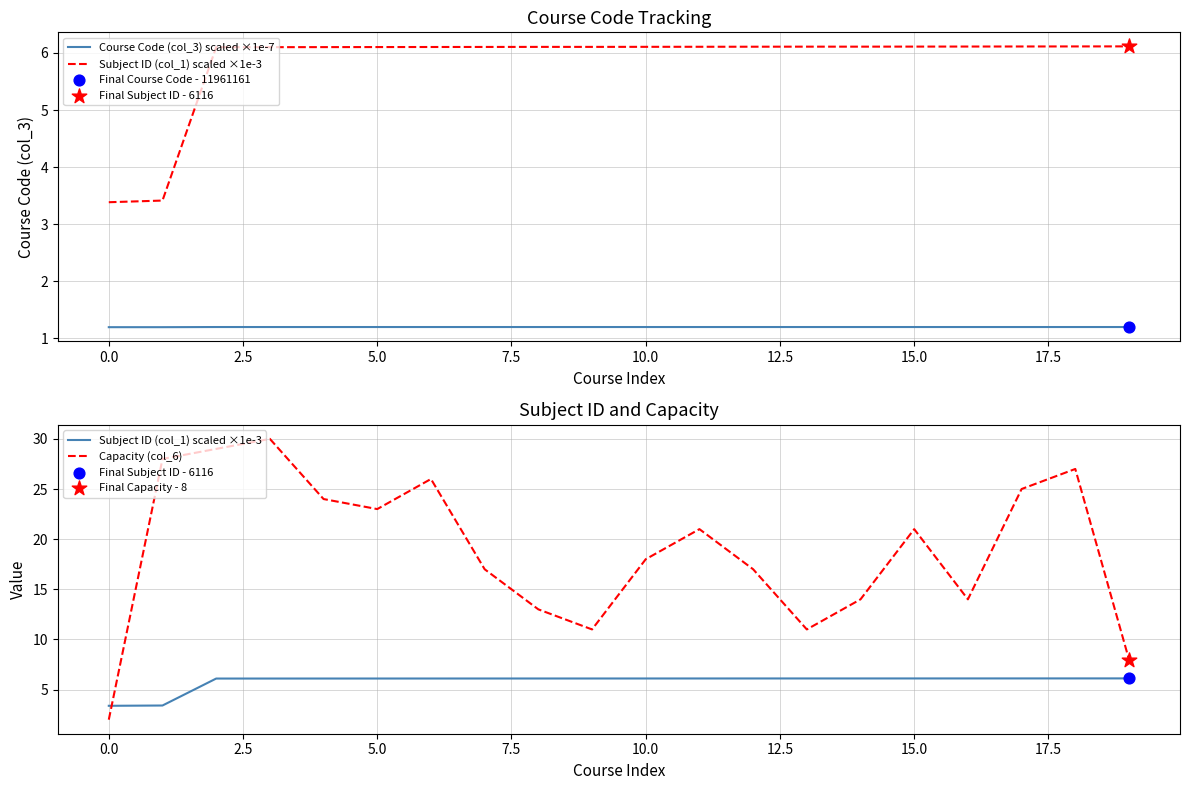

Is the value of Subject ID (col_1) scaled ×1e-3 at 10 greater than the value of Capacity (col_6) at 17?

No